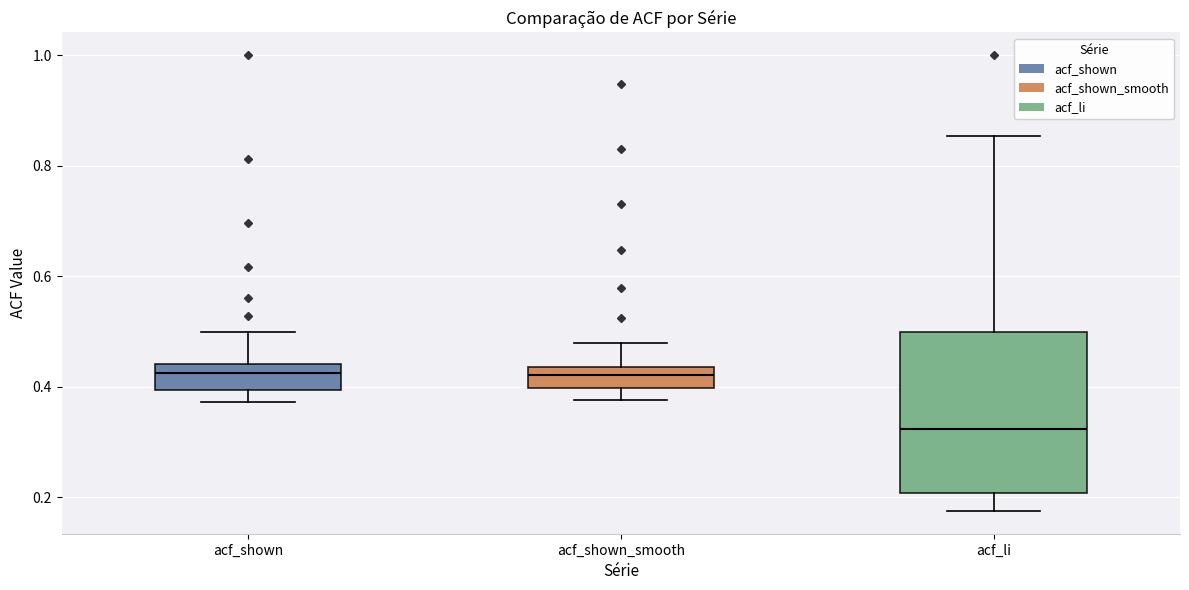

Where does the median line of the box for acf_li sit on the y-axis? The values are not printed on the chart, so give them approximately, as read against the axis.

0.32